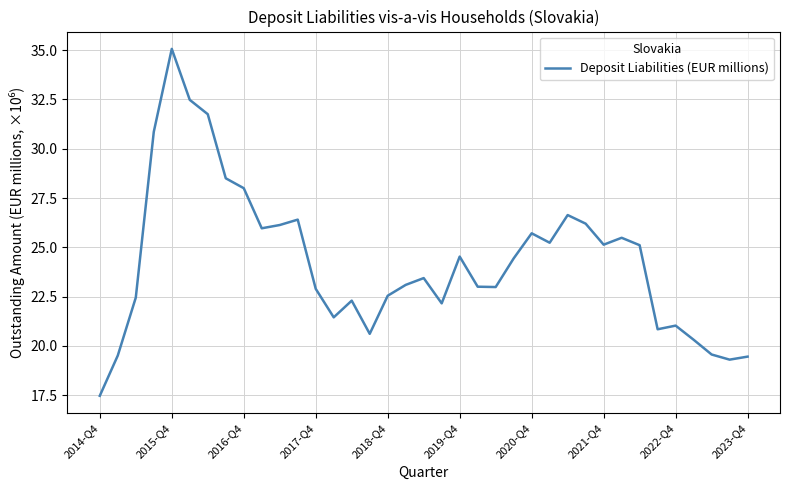

What is the difference between the maximum and minimum values?

17.6